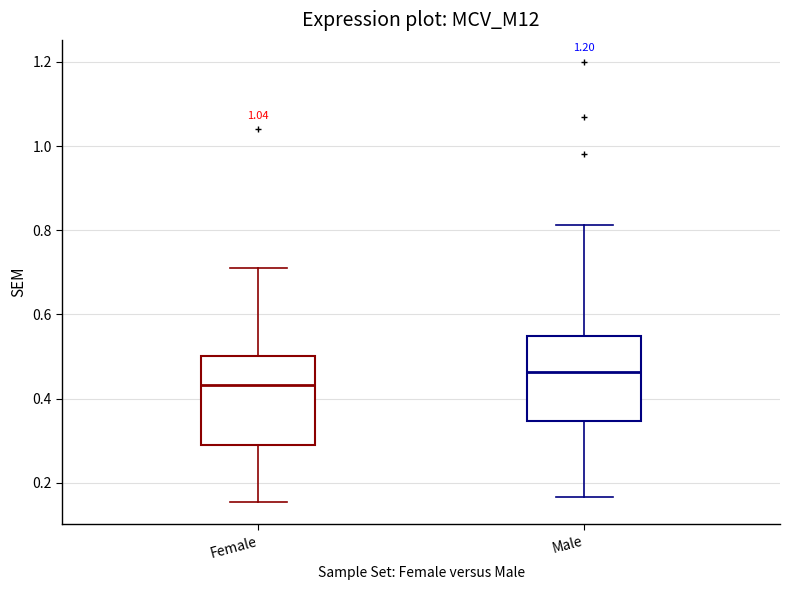

Reading left to right, transcribe this box plot: for each box, give where its median line is, the range the box spans, and where its two whiskers end, as read against the y-axis. The values are not printed on the chart, so give them approximately, as read against the axis.

Female: median 0.44, box 0.28 to 0.50, whiskers 0.16 to 0.72
Male: median 0.46, box 0.34 to 0.54, whiskers 0.16 to 0.82